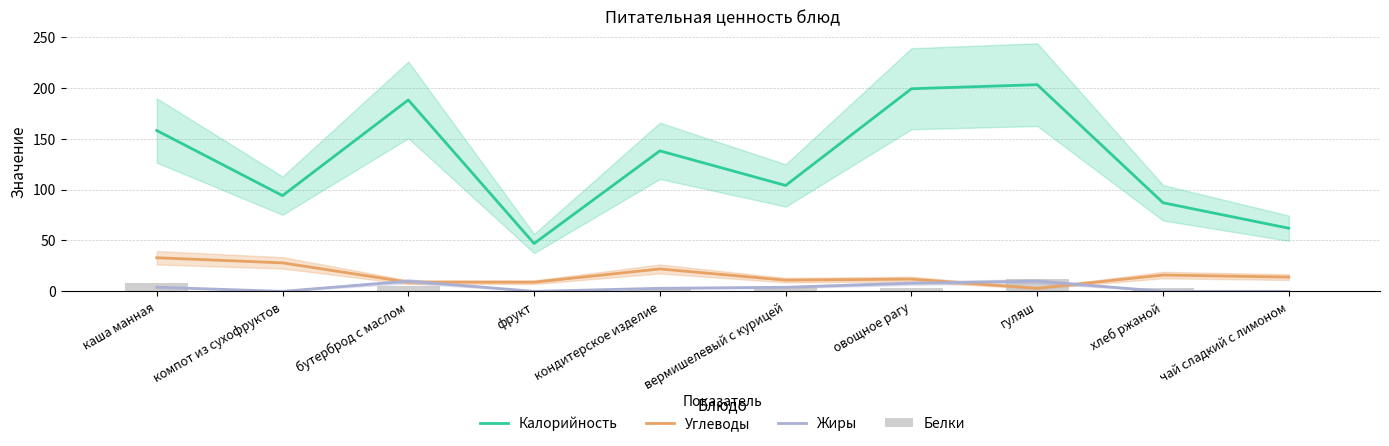

Reading left to right, list all the values displayed in this chart.

Калорийность: 158.0	94.0	188.0	47.0	138.0	104.0	199.0	203.0	87.0	62.0
Углеводы: 33.0	28.0	9.0	9.0	22.0	11.0	12.0	3.0	16.0	14.0
Жиры: 4.1	0.0	10.0	0.0	3.0	4.0	8.0	10.0	0.0	0.0
Белки: 8.0	0.0	5.0	0.0	3.0	4.0	3.0	12.0	3.0	0.0